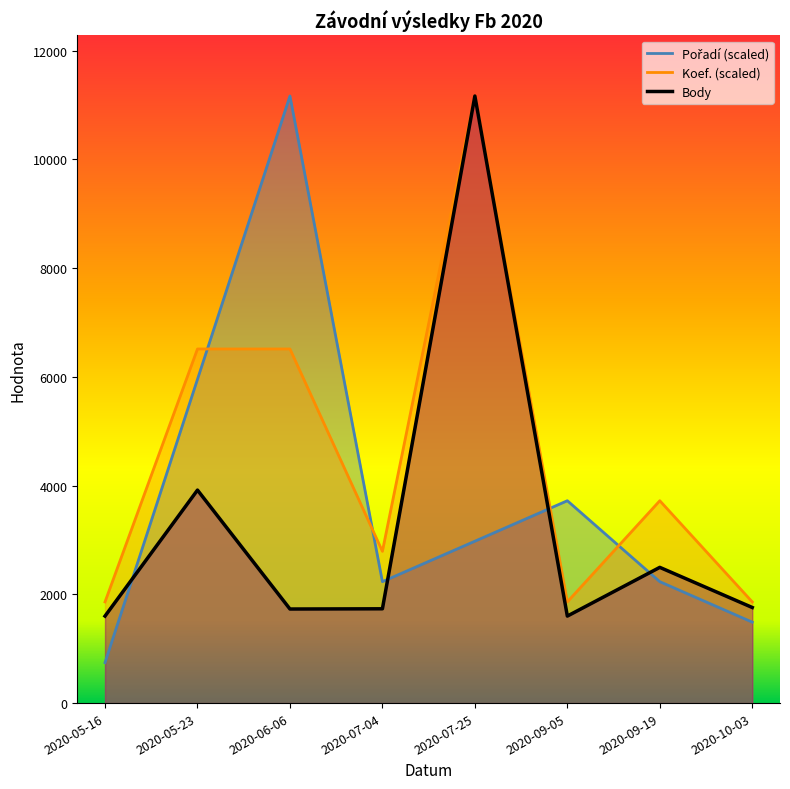

Which series has the largest range (max minus min)?

Pořadí